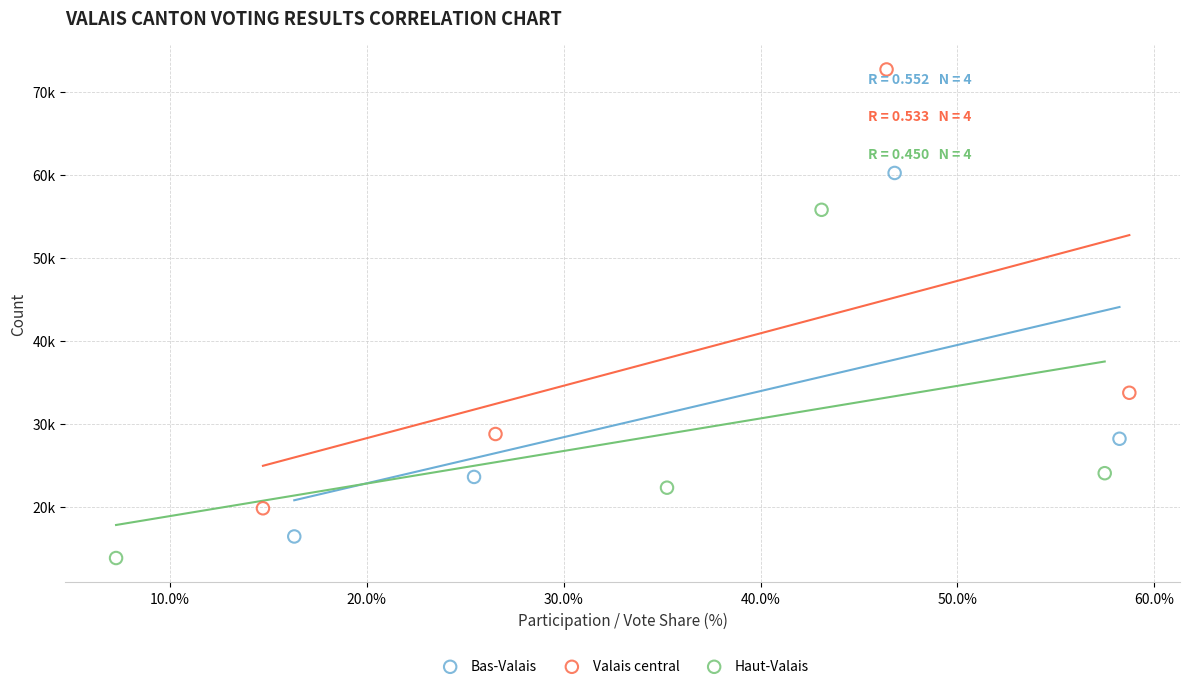

Which series contains the lowest Y value?

Haut-Valais